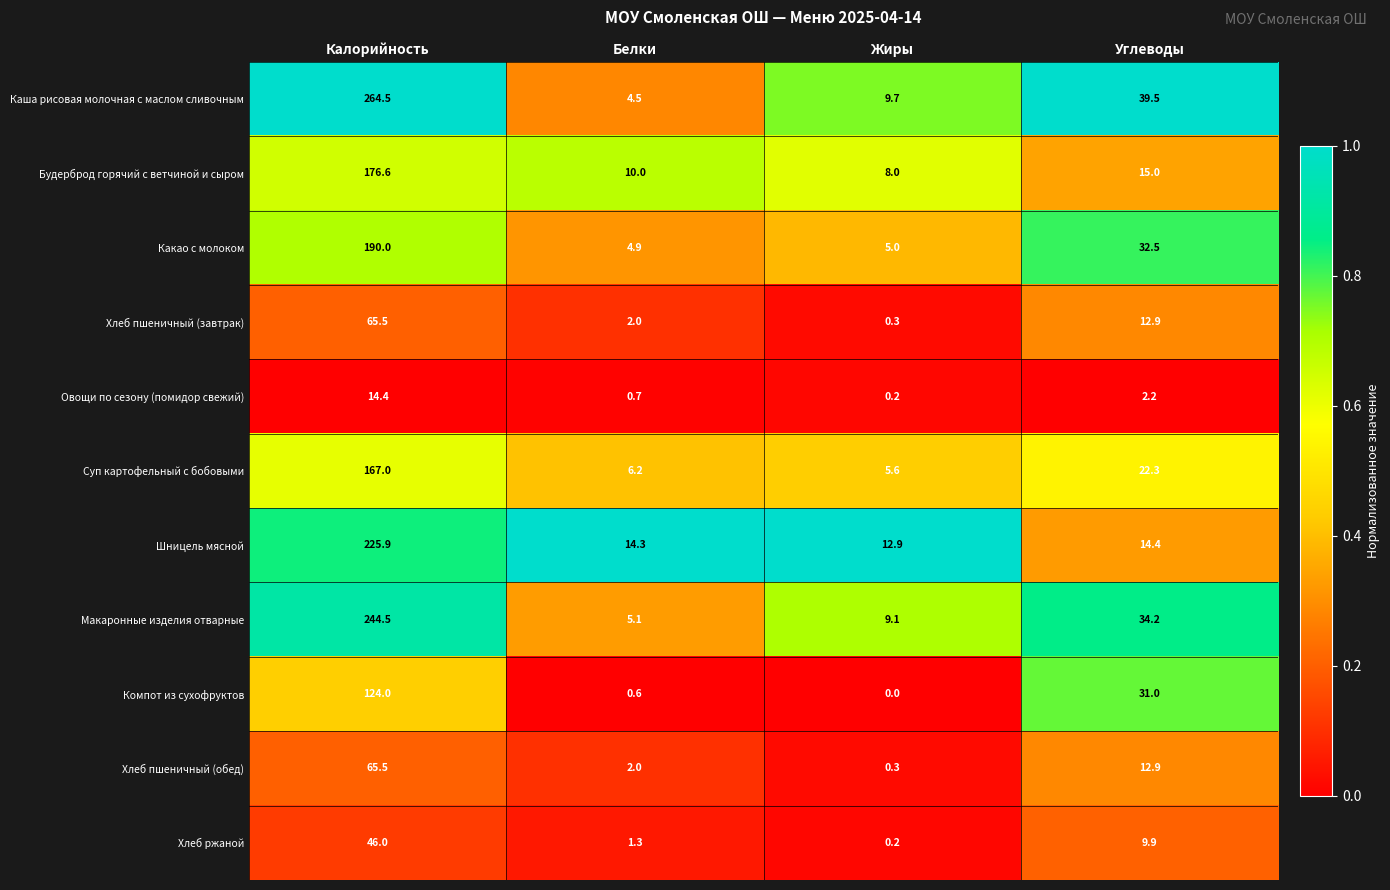

What is the spread (max minus min) of values at Белки?

13.7